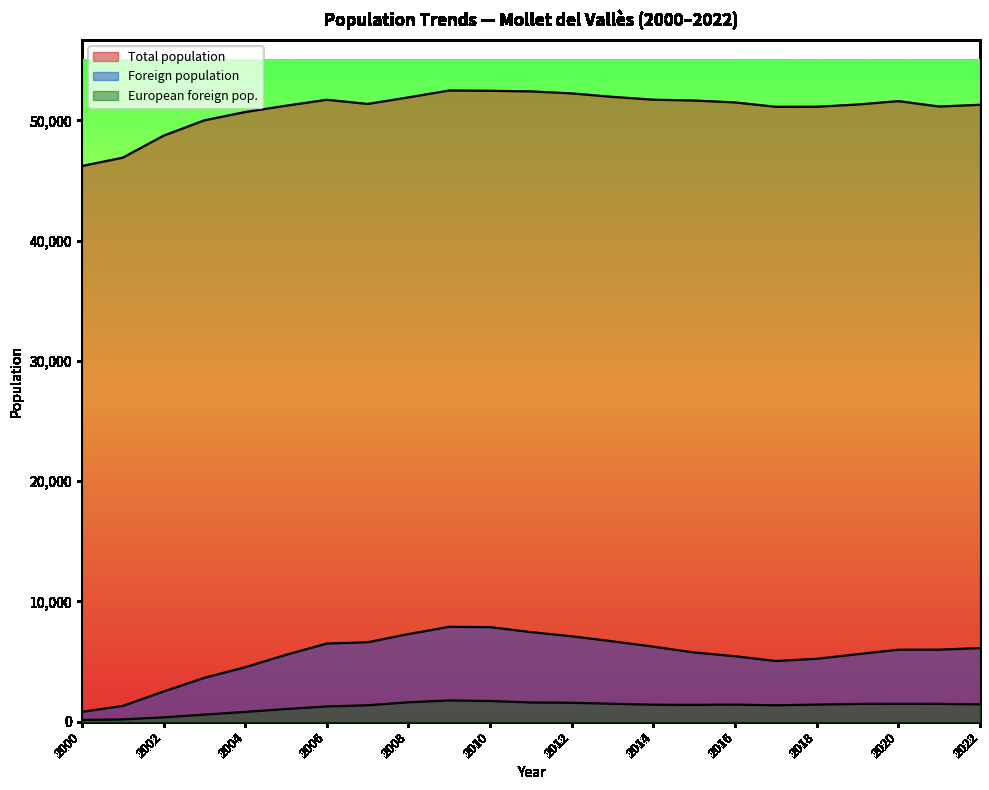

Between 2021 and 2013, which series saw the biggest shift?

Total population